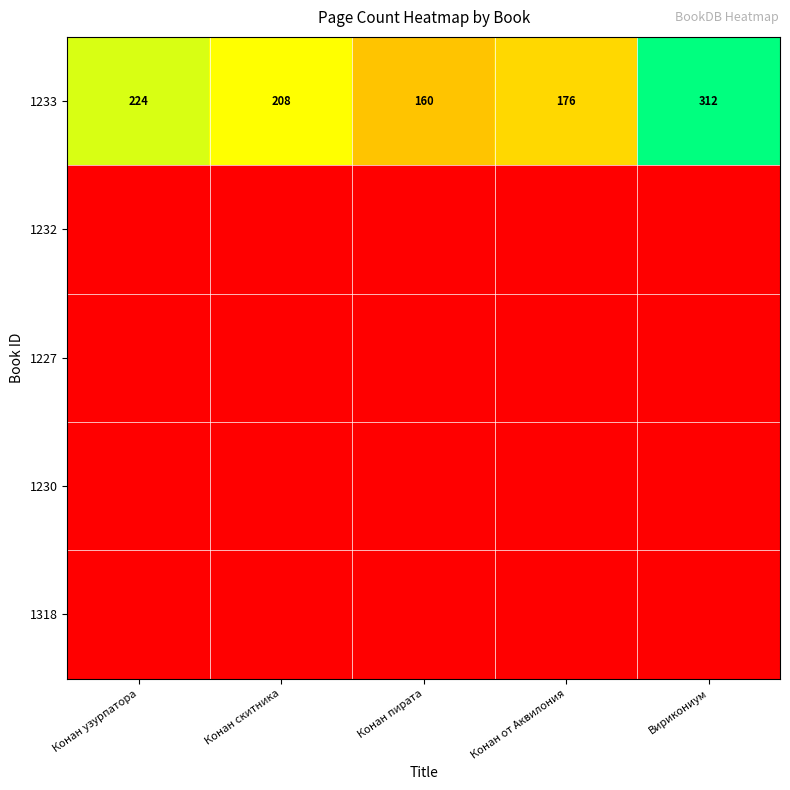

At which category is the sum across all series the highest?

Вирикониум